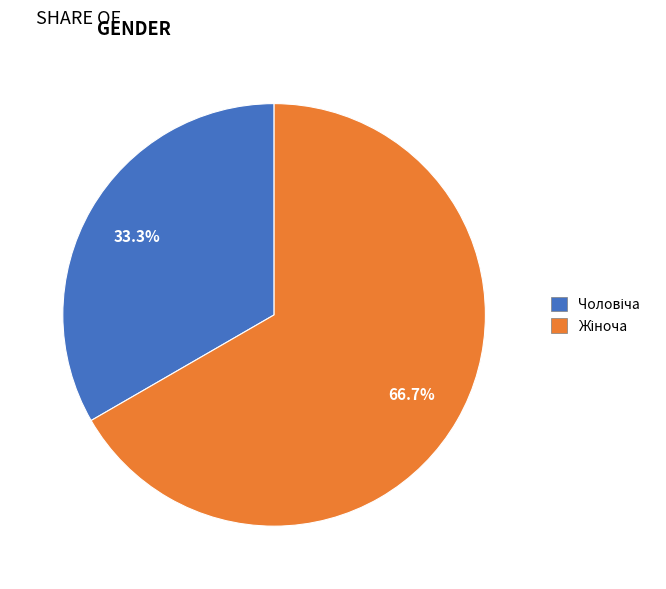

Is there any slice that represents more than half of the pie?

Yes